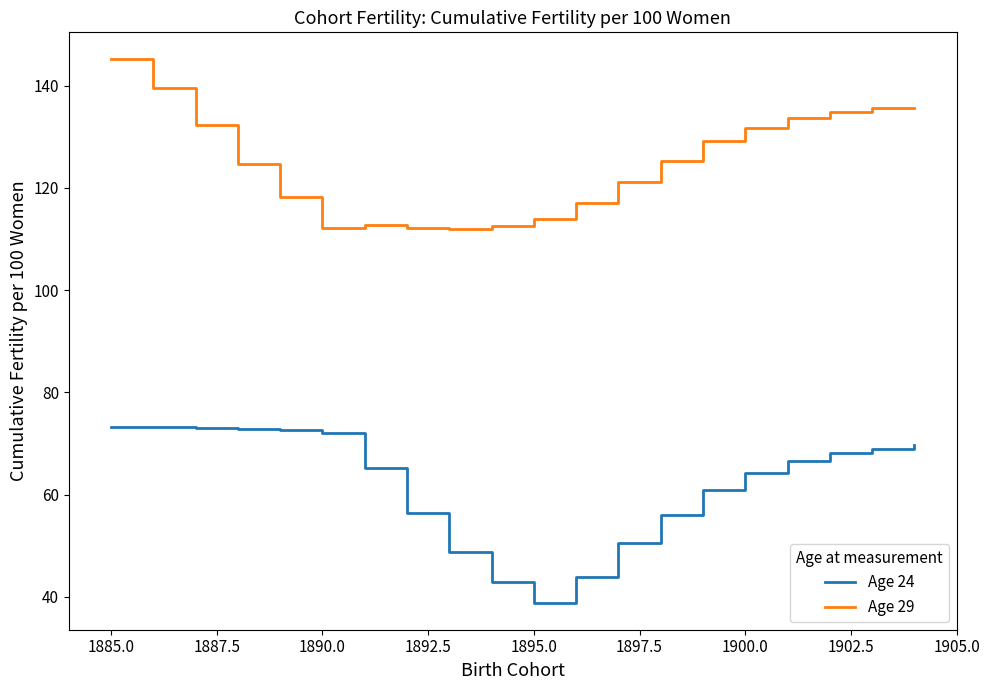

Rank the series by their average value, from highest to lowest.

Age 29, Age 24